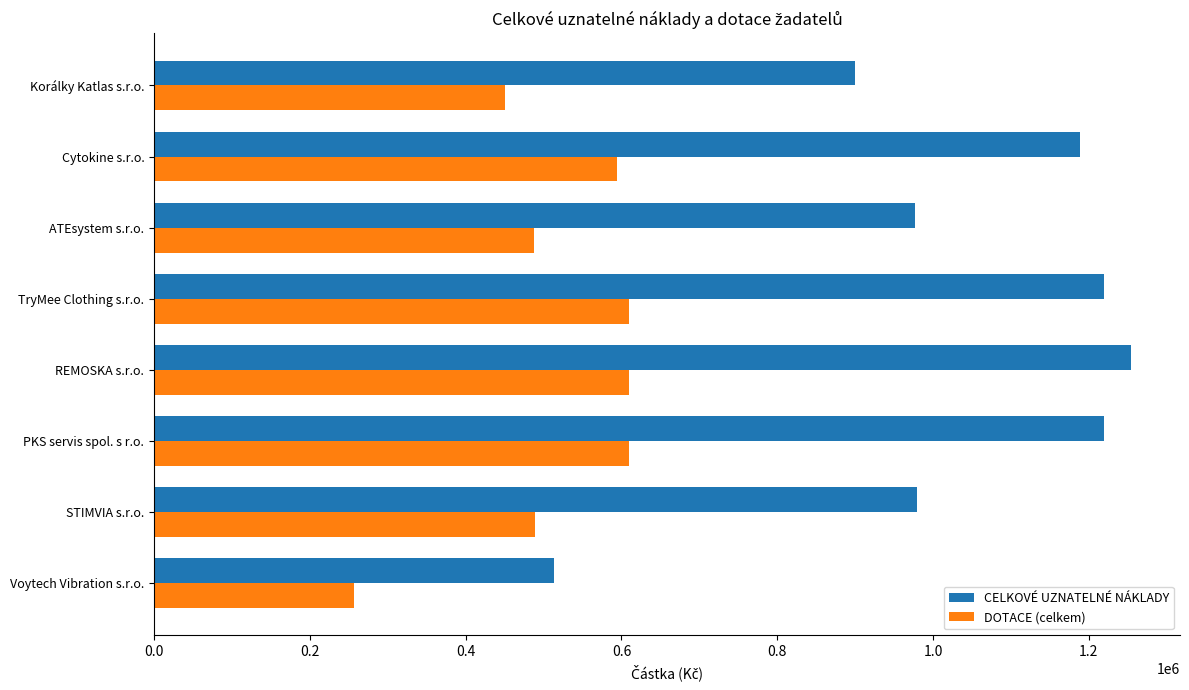

What is the difference between the maximum and minimum values in the DOTACE (celkem) series?

353100